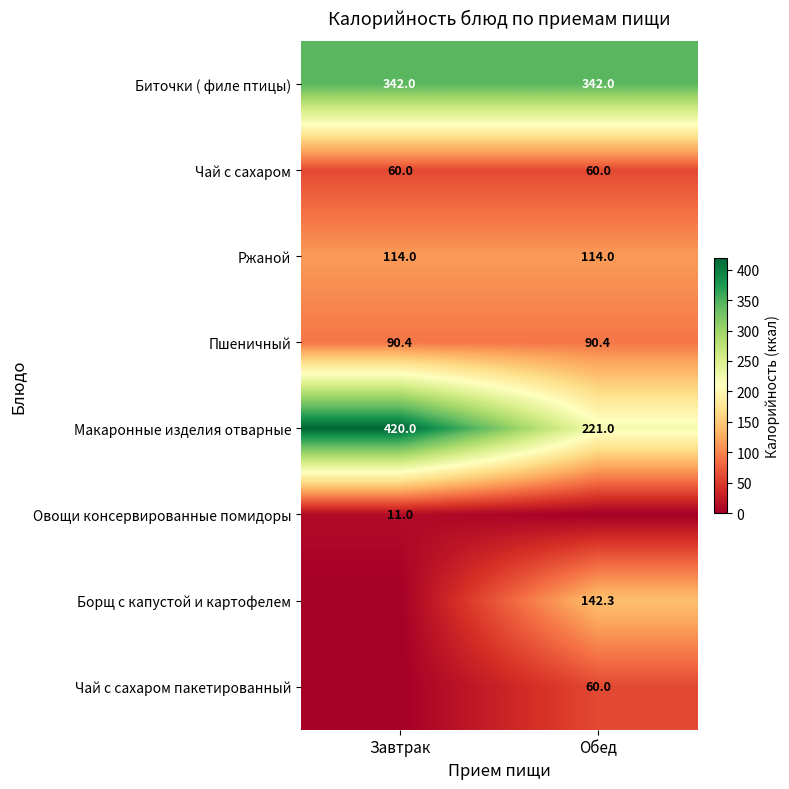

What is the difference between the maximum and minimum values in the Макаронные изделия отварные series?

199.0